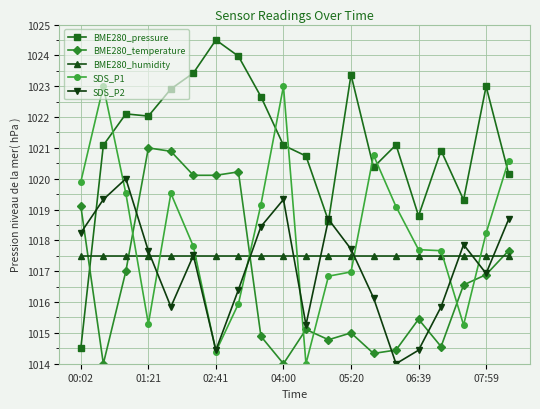

Which series has the largest range (max minus min)?

BME280_pressure